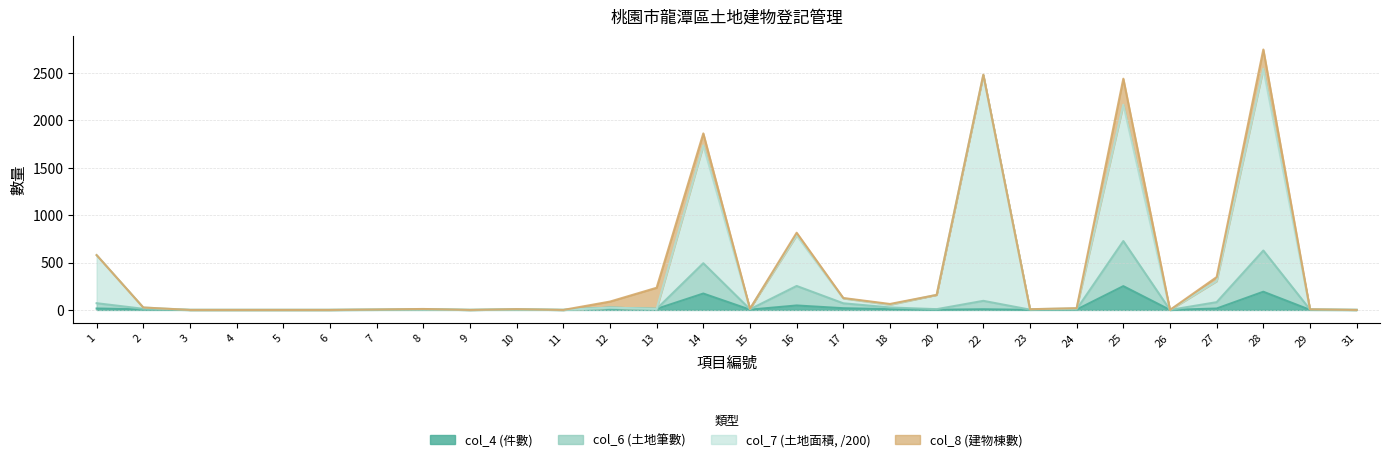

In col_4 (件數), how many points are higher than both neighbors (excluding endpoints)?

8